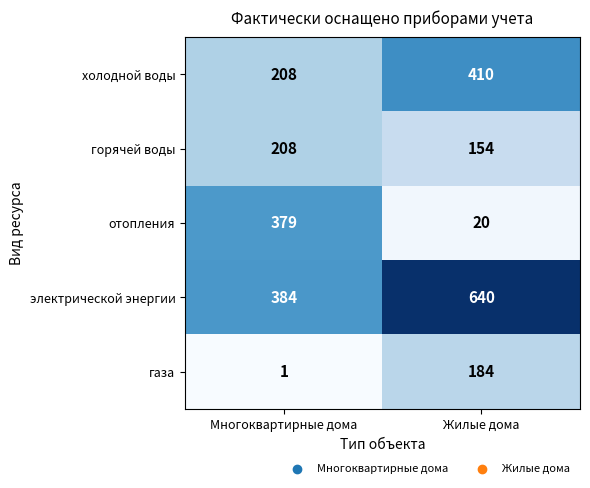

Is it true that холодной воды equals 337 at Многоквартирные дома?

False